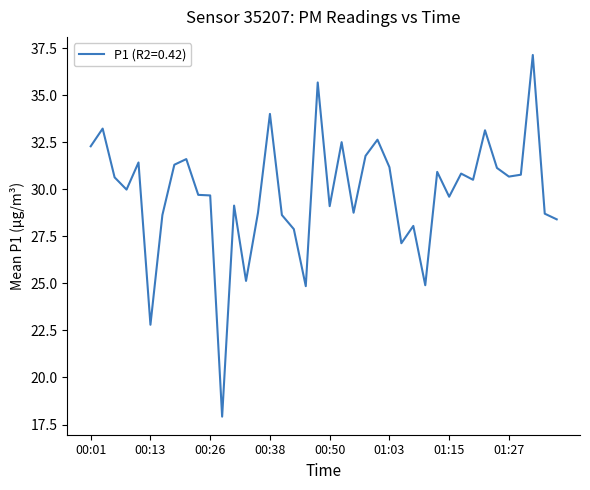

What is the difference between the maximum and minimum values?

19.2